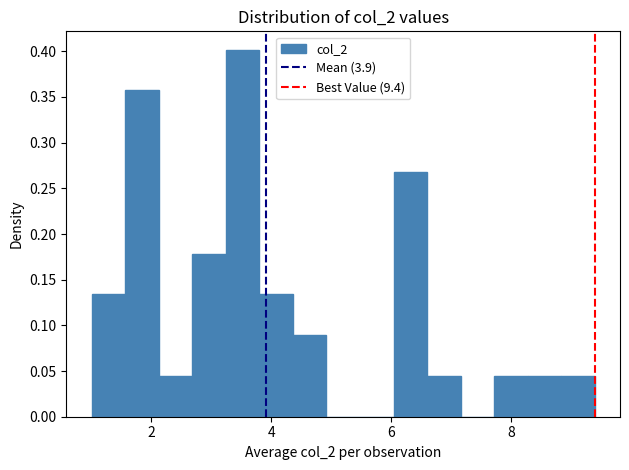

Around what value on the x-axis is the tallest bar? Give the approximate position of its centre, as read against the axis.

3.6